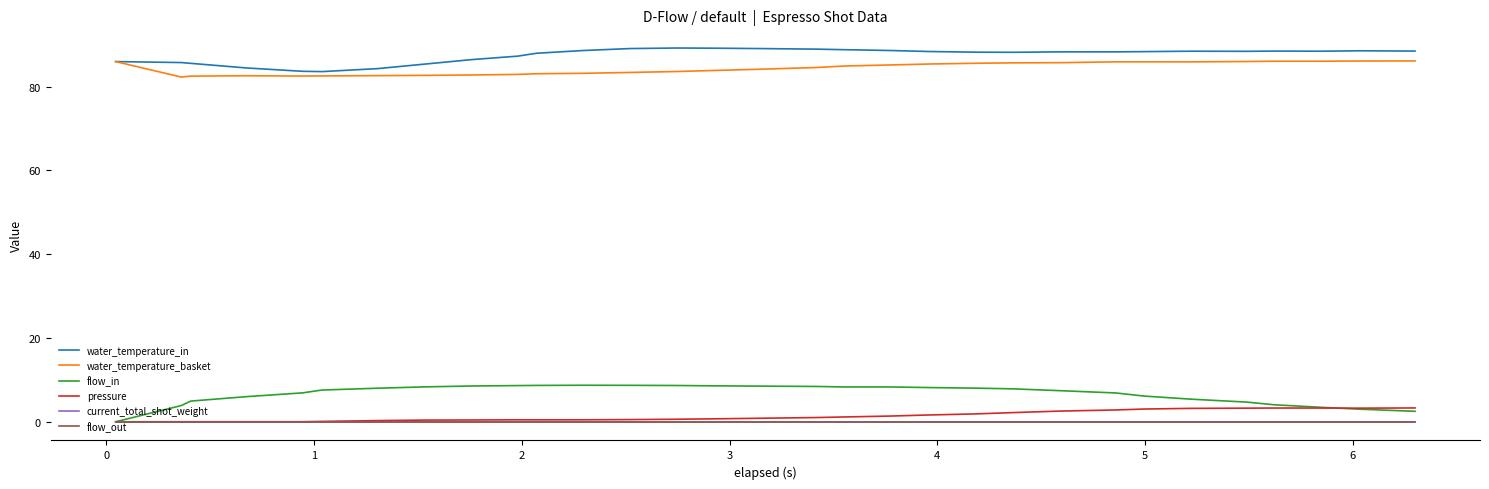

Is this an area chart (filled region under the line)?

No